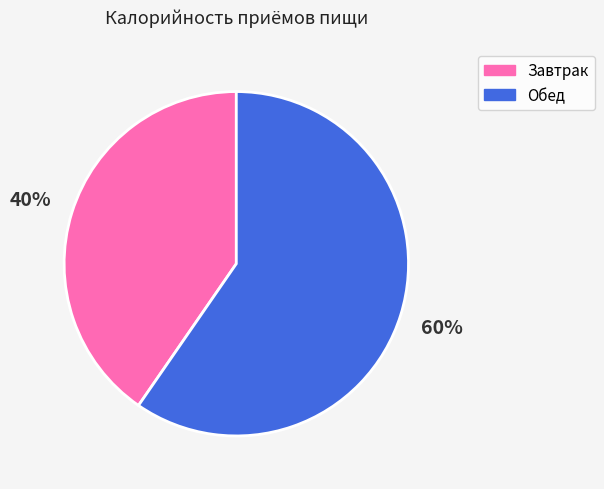

Between Завтрак and Обед, which is larger?

Обед